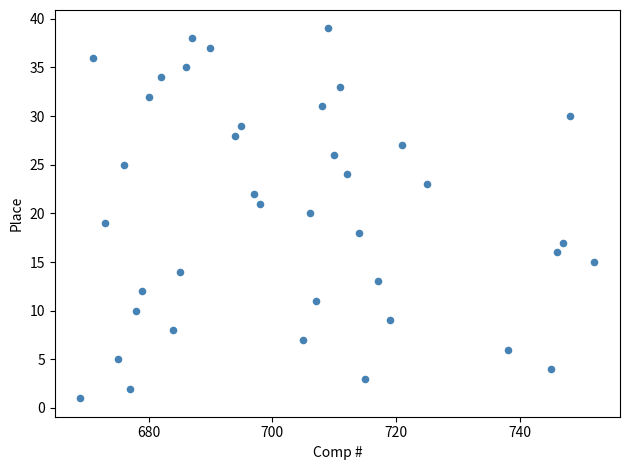

What is the range of X values (max minus min)?

83